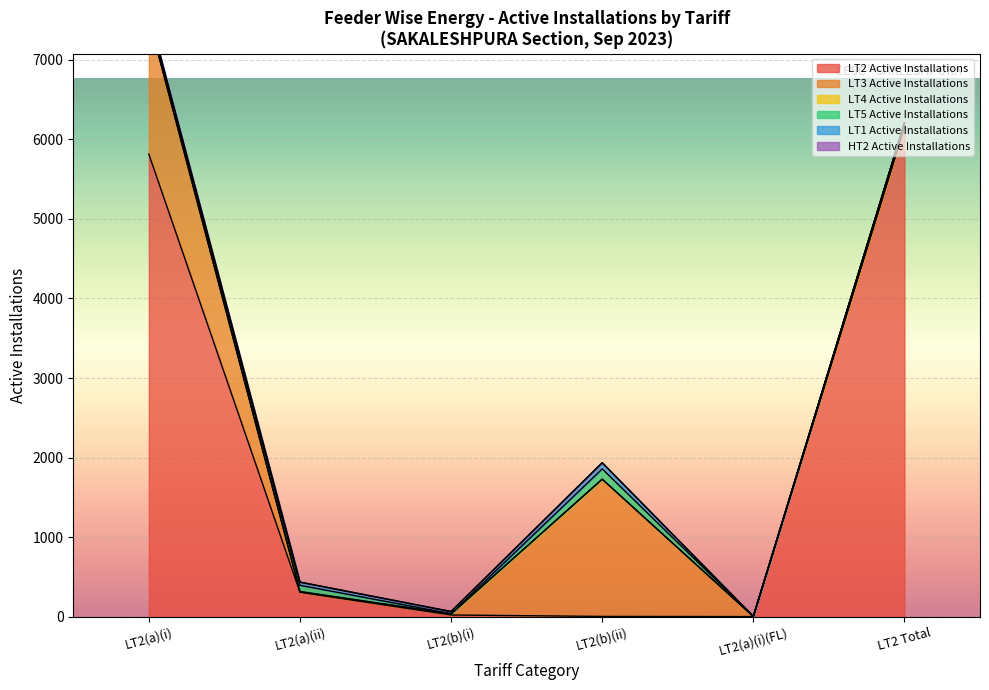

Which has a higher value, LT2(a)(i) or LT2(b)(i)?

LT2(a)(i)